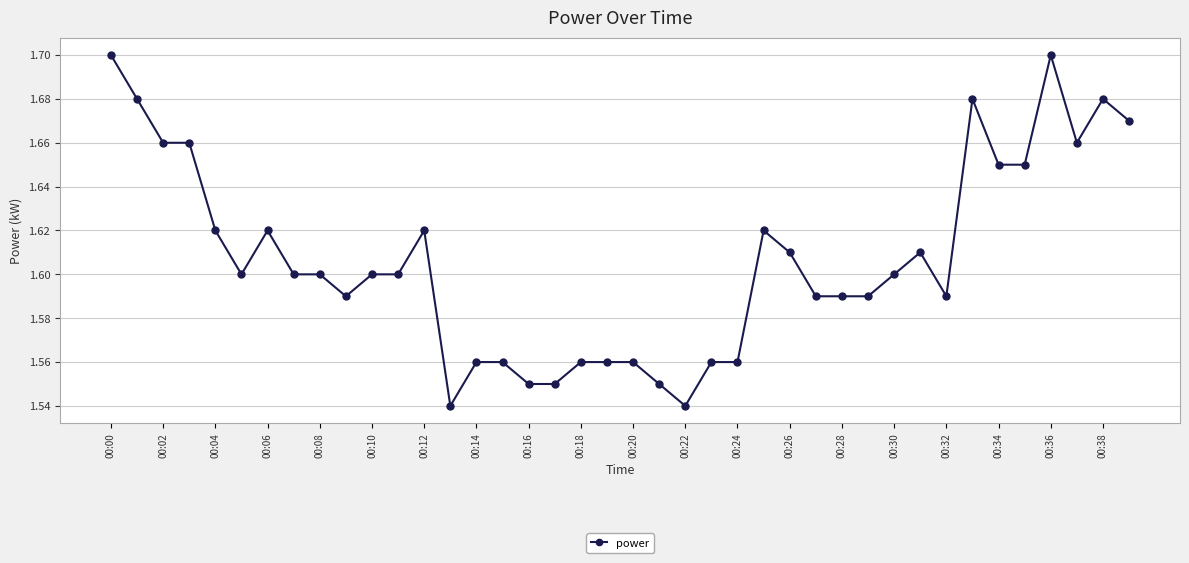

Count the values in the range 1 to 2.

40